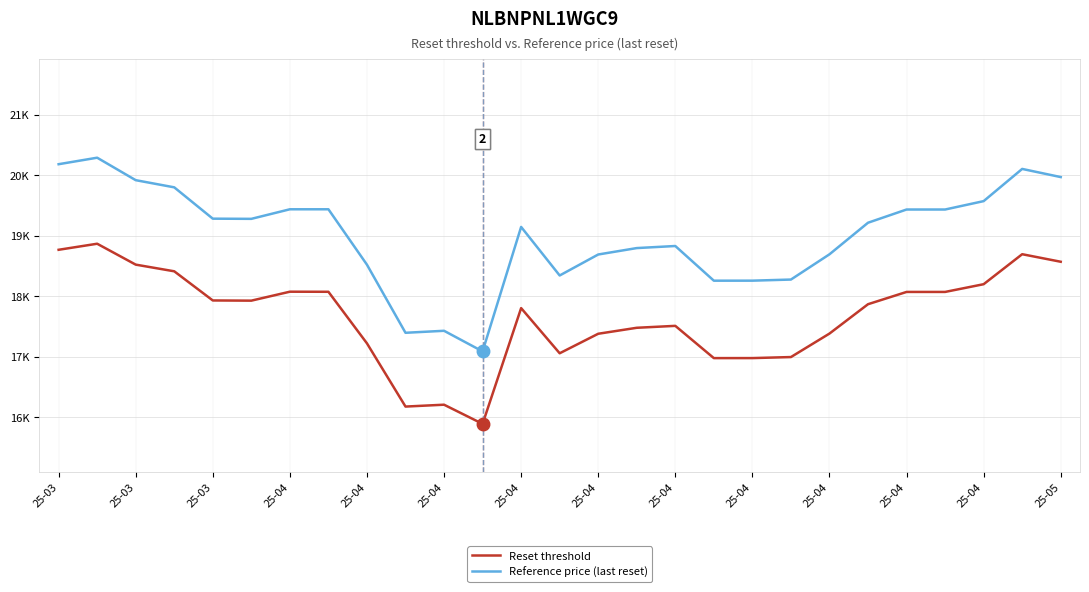

What is the label of the 22nd point from the right?

25-04